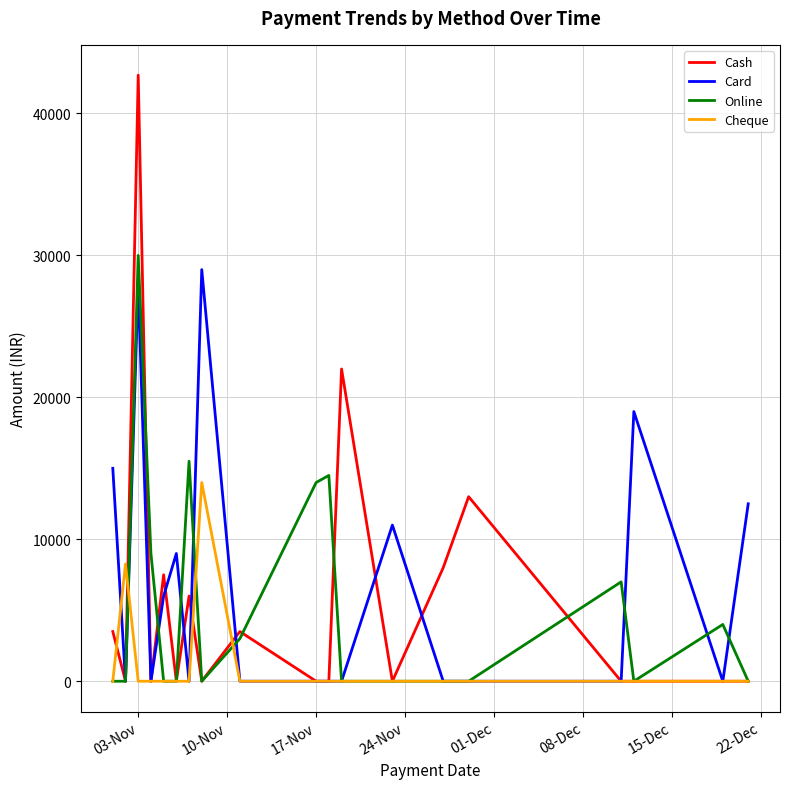

What is the difference between the maximum and minimum values in the Cash series?

42700